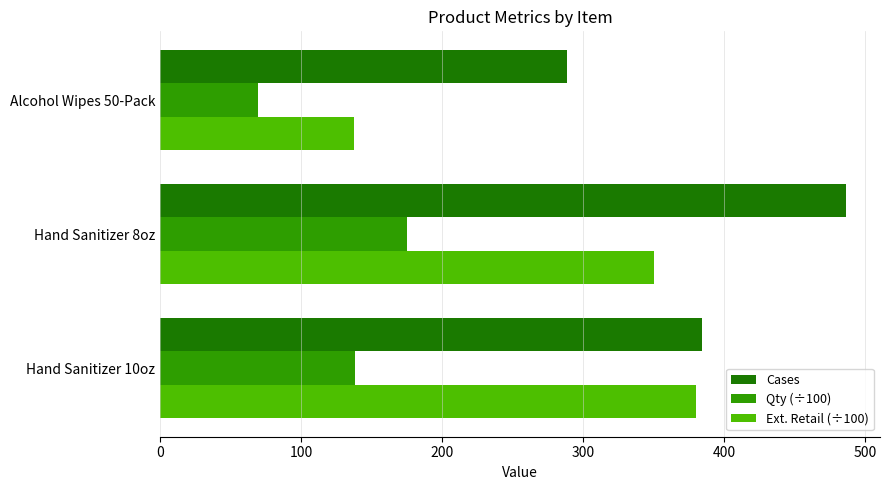

Which series has the largest range (max minus min)?

Ext. Retail (÷100)